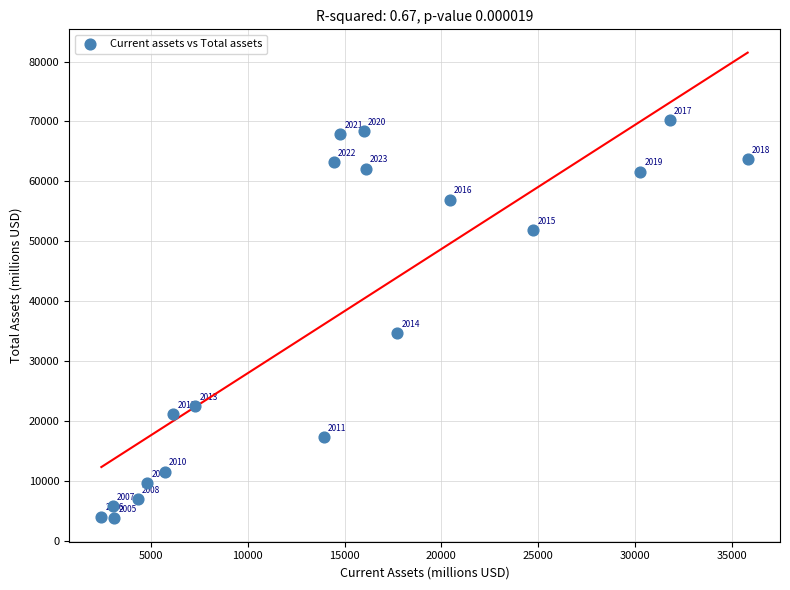

What Y value in the scatter plot is closest to 37024?

34664